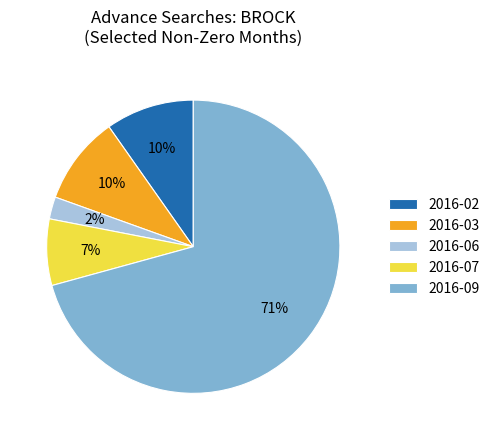

Do 2016-09 and 2016-02 together represent more than half of the pie?

Yes